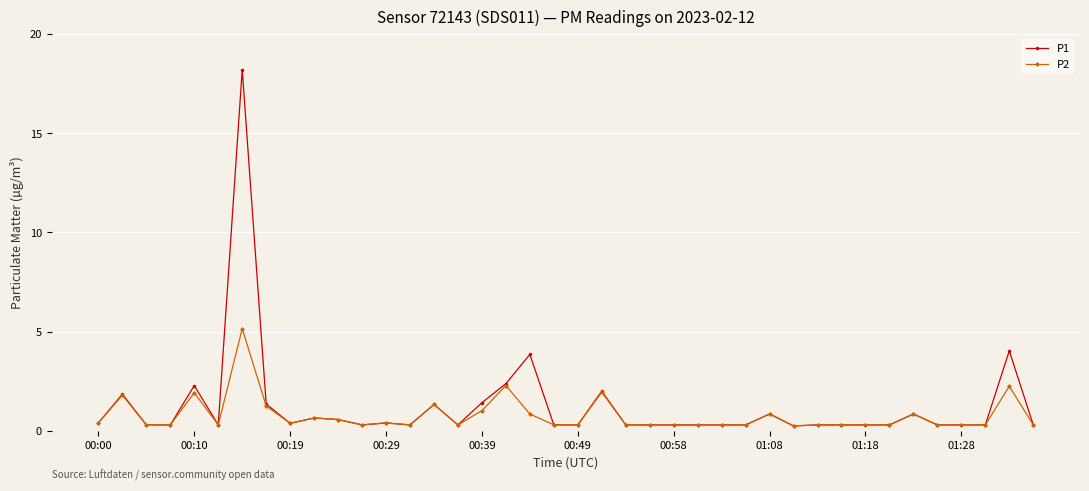

What is the maximum value shown in the chart?

18.2